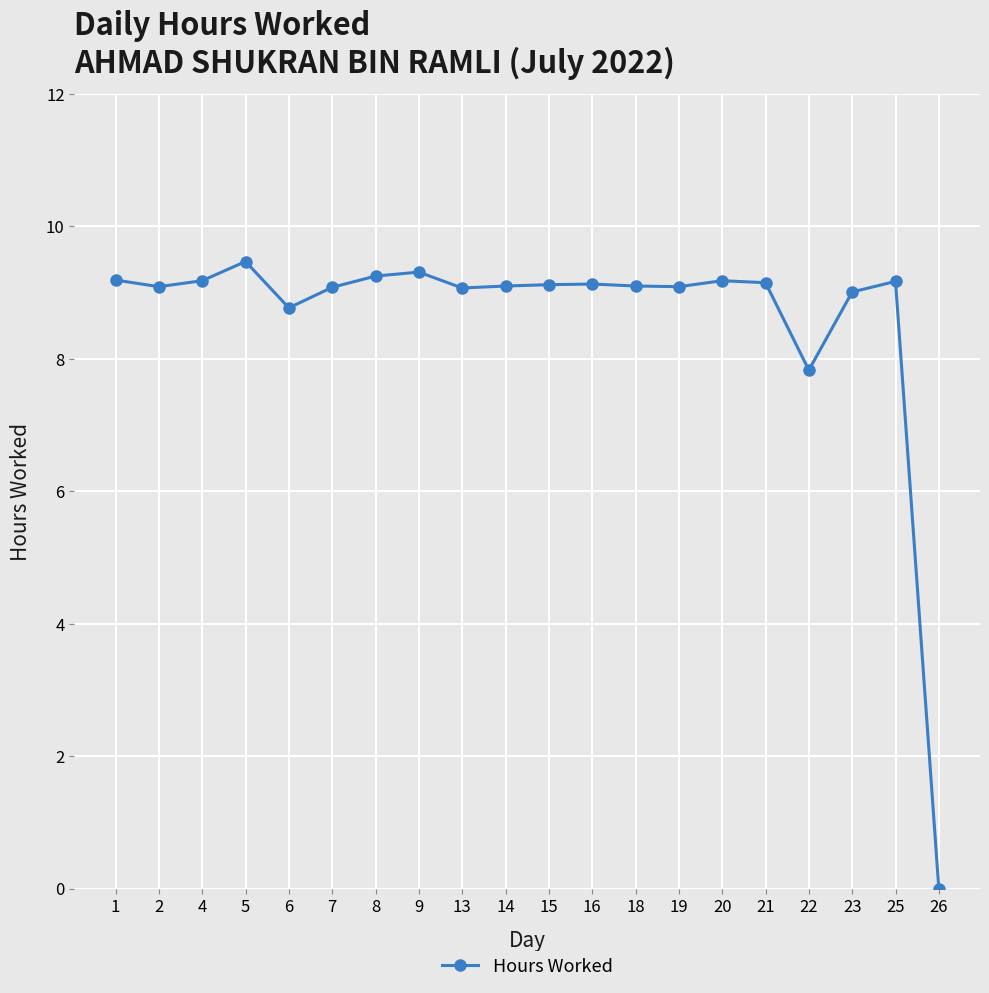

Is it true that the value at 21 is 14.4?

False